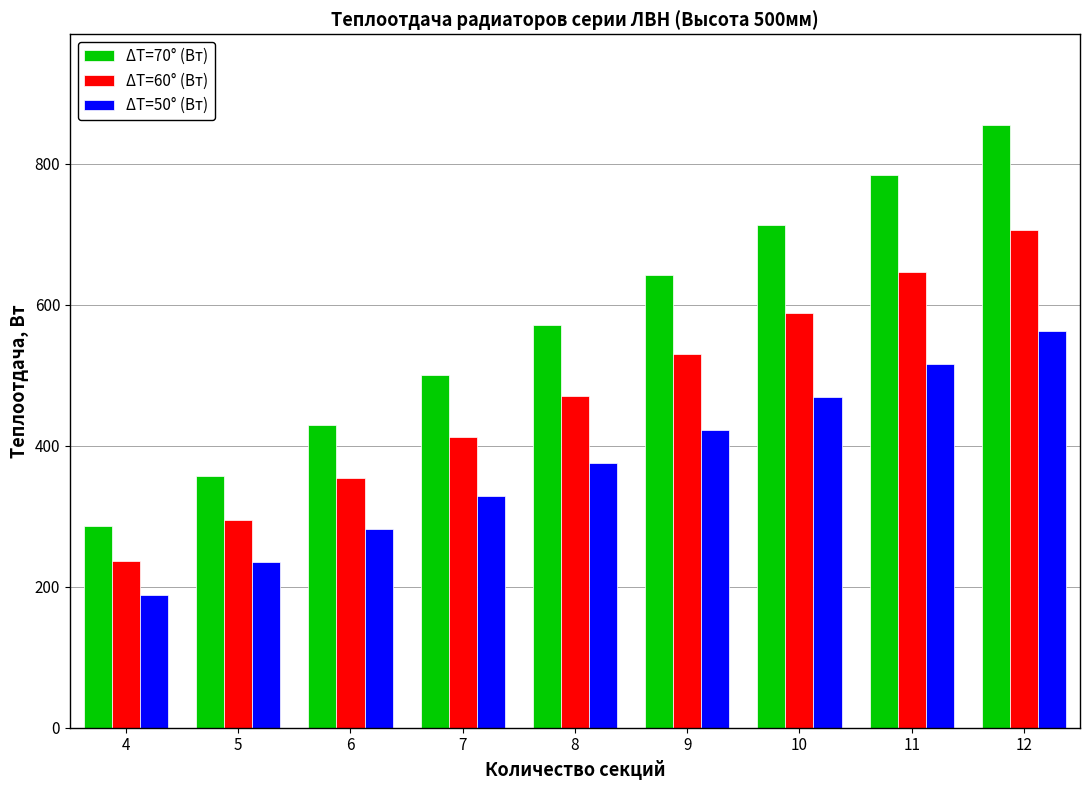

Rank the series by their maximum value, from highest to lowest.

ΔT=70° (Вт), ΔT=60° (Вт), ΔT=50° (Вт)